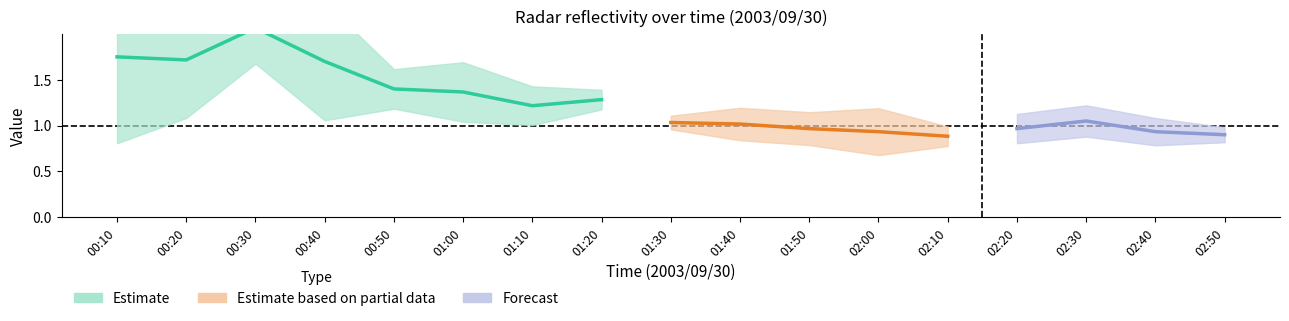

Is the value of 9.876 at 01:00 greater than the value of 10.171 at 02:40?

Yes